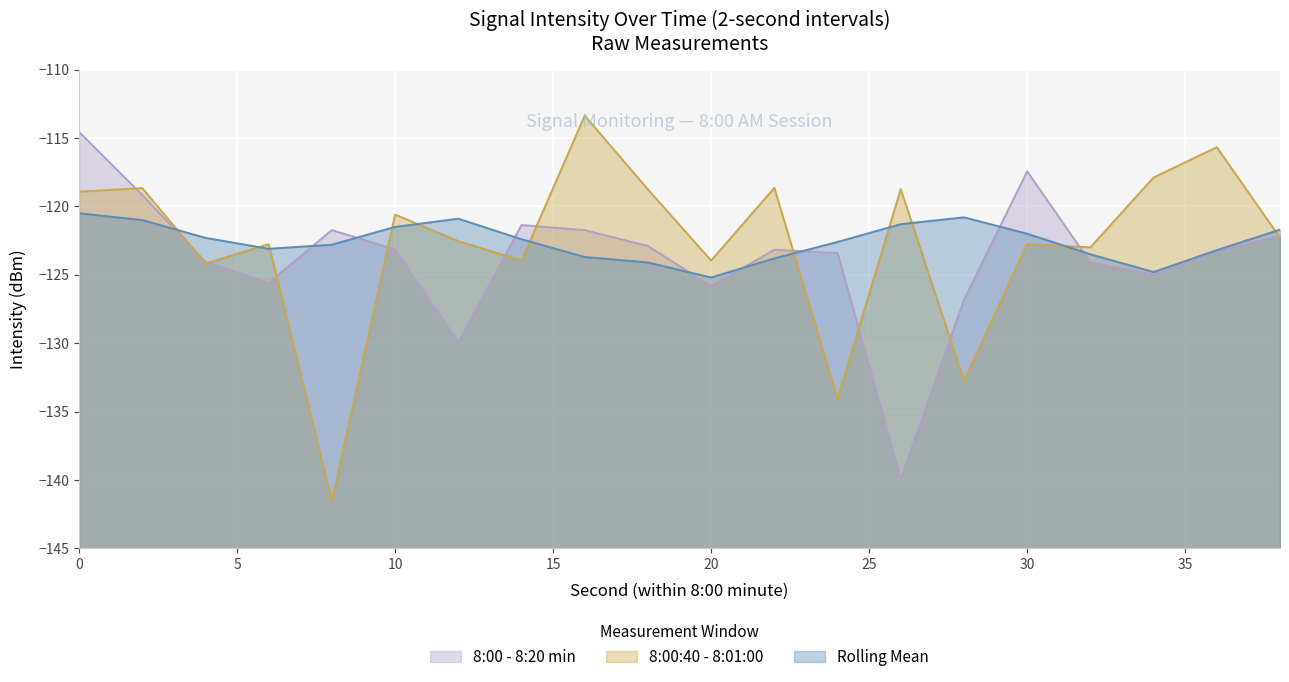

What is the minimum value for 8:00 - 8:20 min?

-139.9